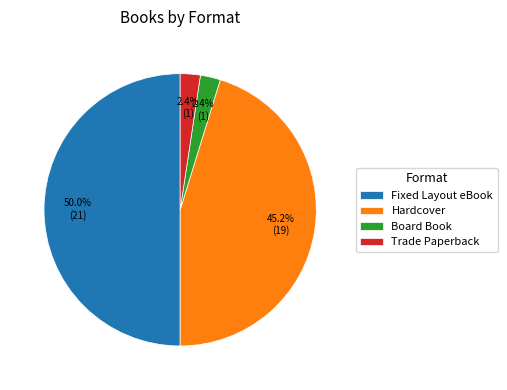

Is it true that Fixed Layout eBook is 50% of the pie?

True